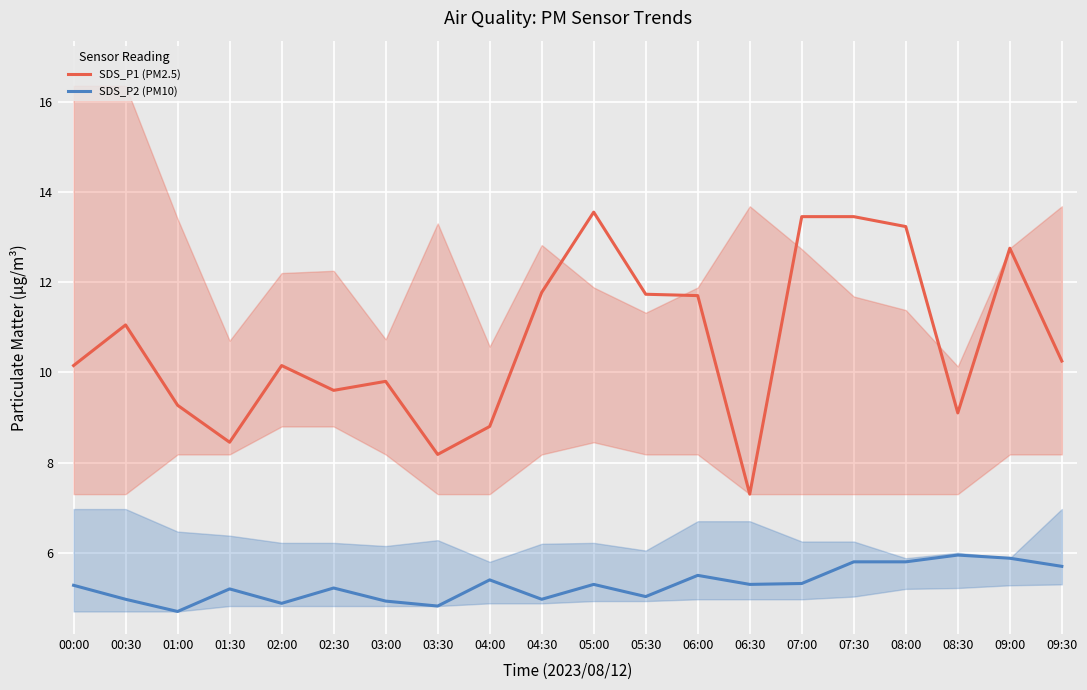

True or false: SDS_P1 (PM2.5) and SDS_P2 (PM10) intersect in this chart.

False